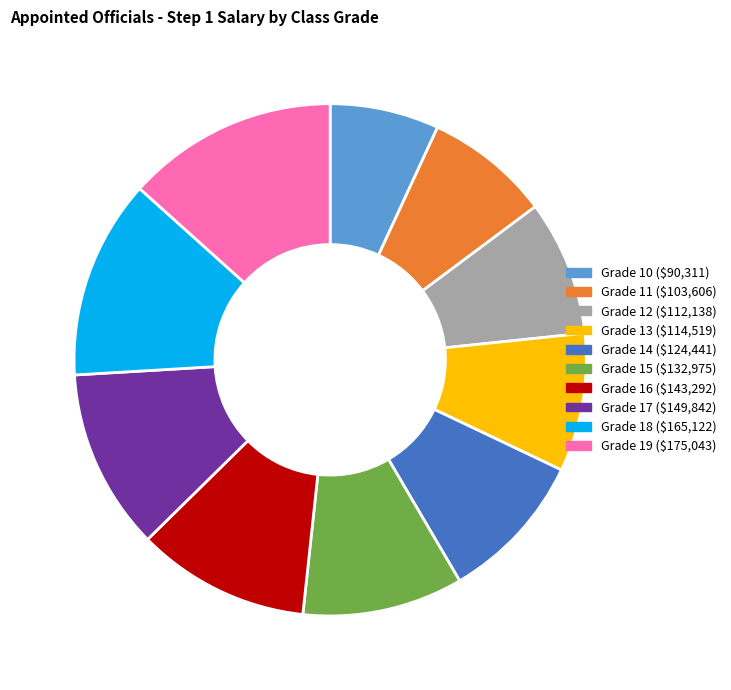

Do Grade 16 and Grade 11 together represent more than half of the pie?

No